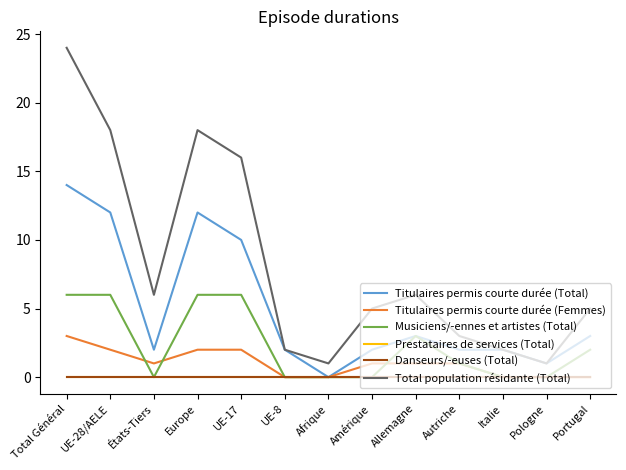

True or false: Total population résidante (Total) and Musiciens/-ennes et artistes (Total) intersect in this chart.

False